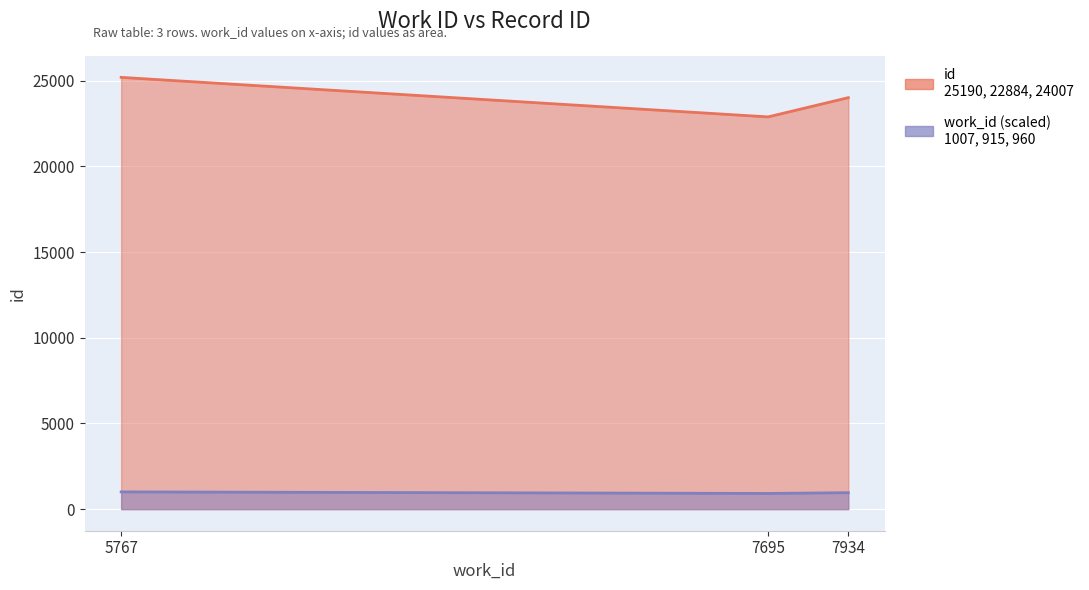

The chart shows a value of 7755 at 5767. True or false?

False